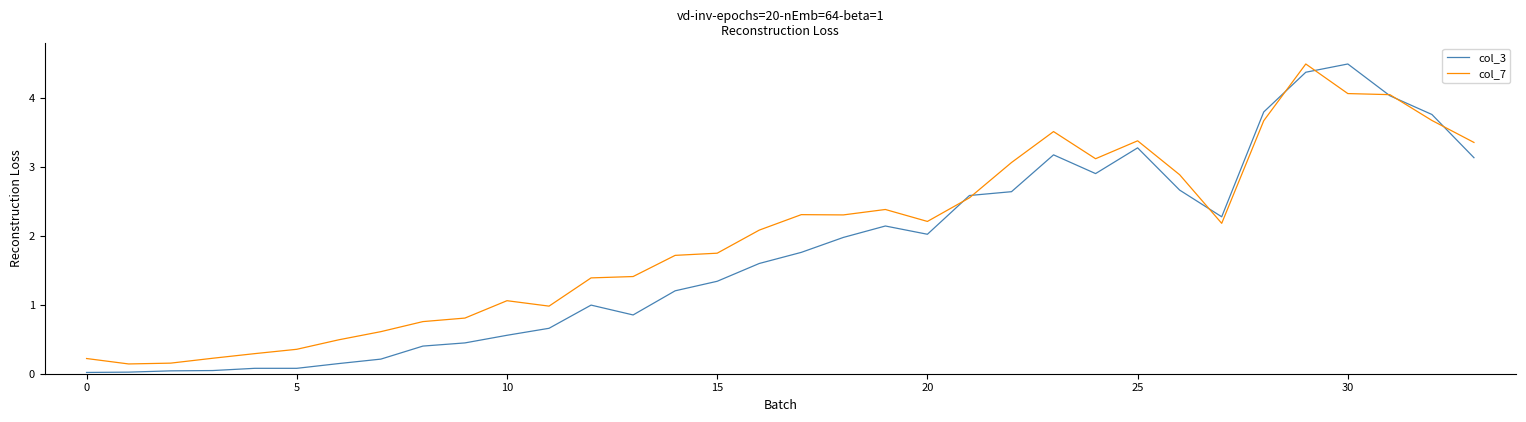

What is the maximum value for col_3?

4.5